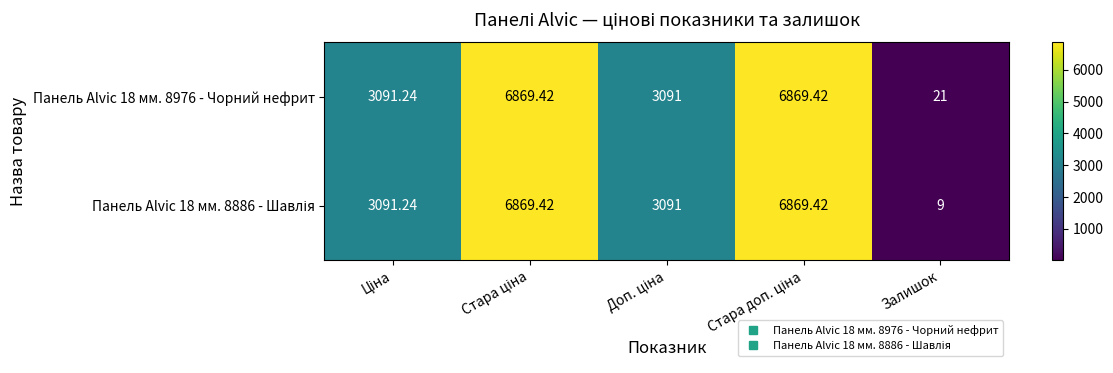

How many data points in Панель Alvic 18 мм. 8976 - Чорний нефрит are less than 3091?

1